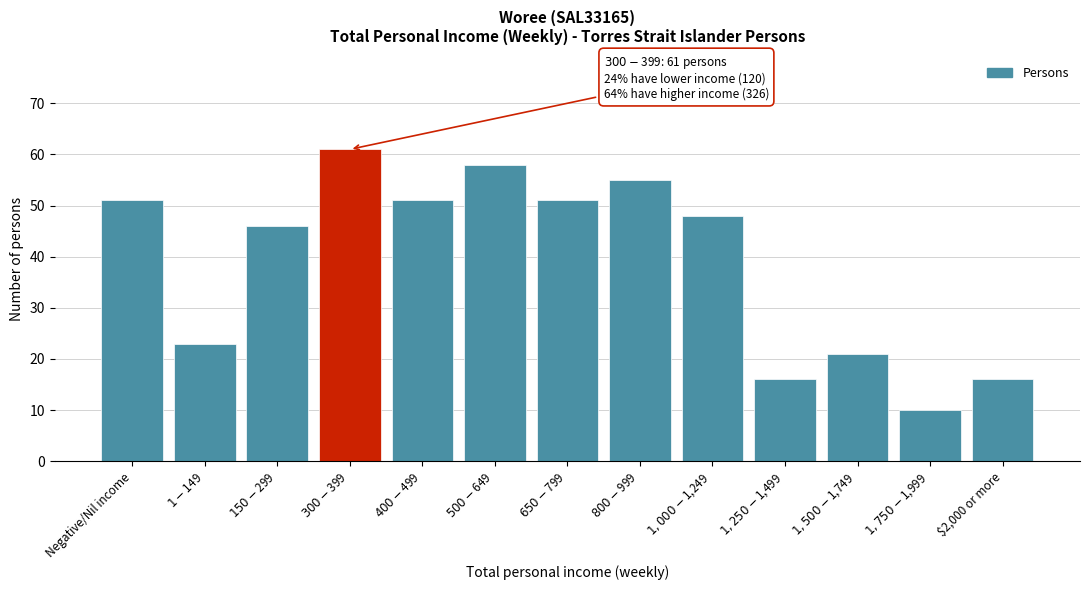

Reading right to left, extract all data points from this chart.

16	10	21	16	48	55	51	58	51	61	46	23	51